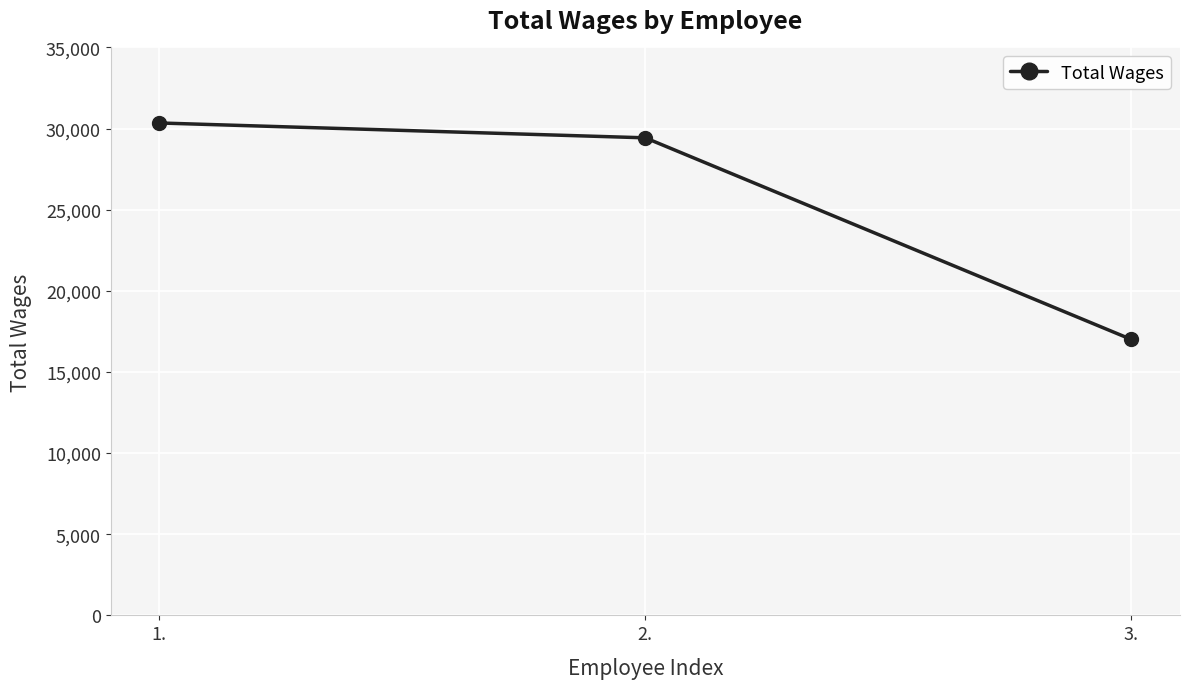

What is the label of the 1st point from the left?

1.